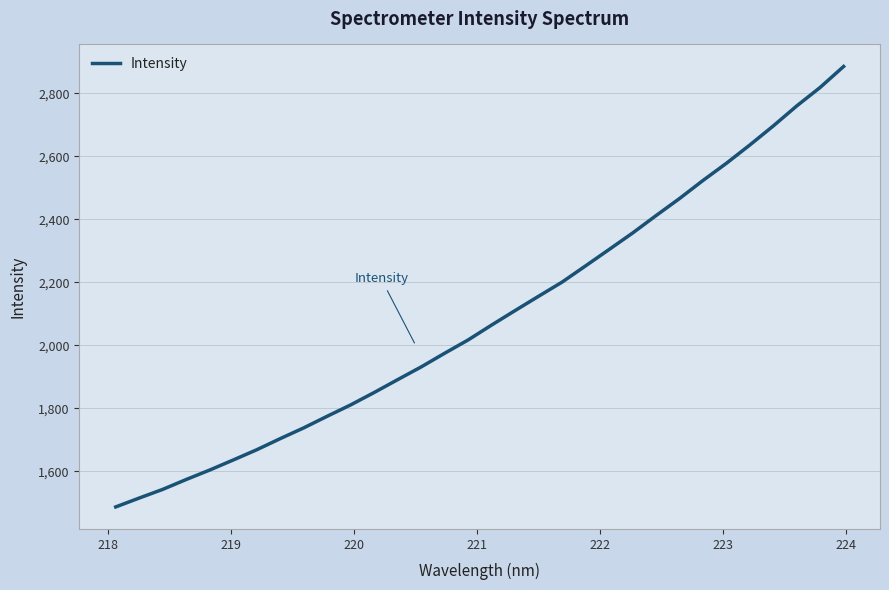

What is the minimum value shown in the chart?

1487.4